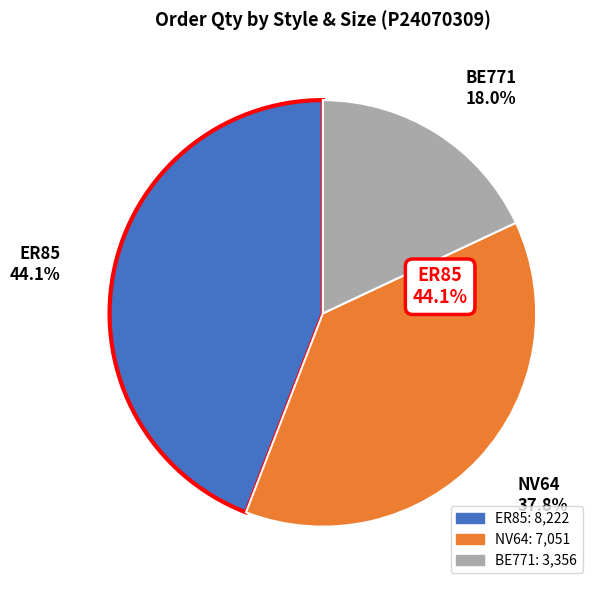

Does any single category account for the majority?

No